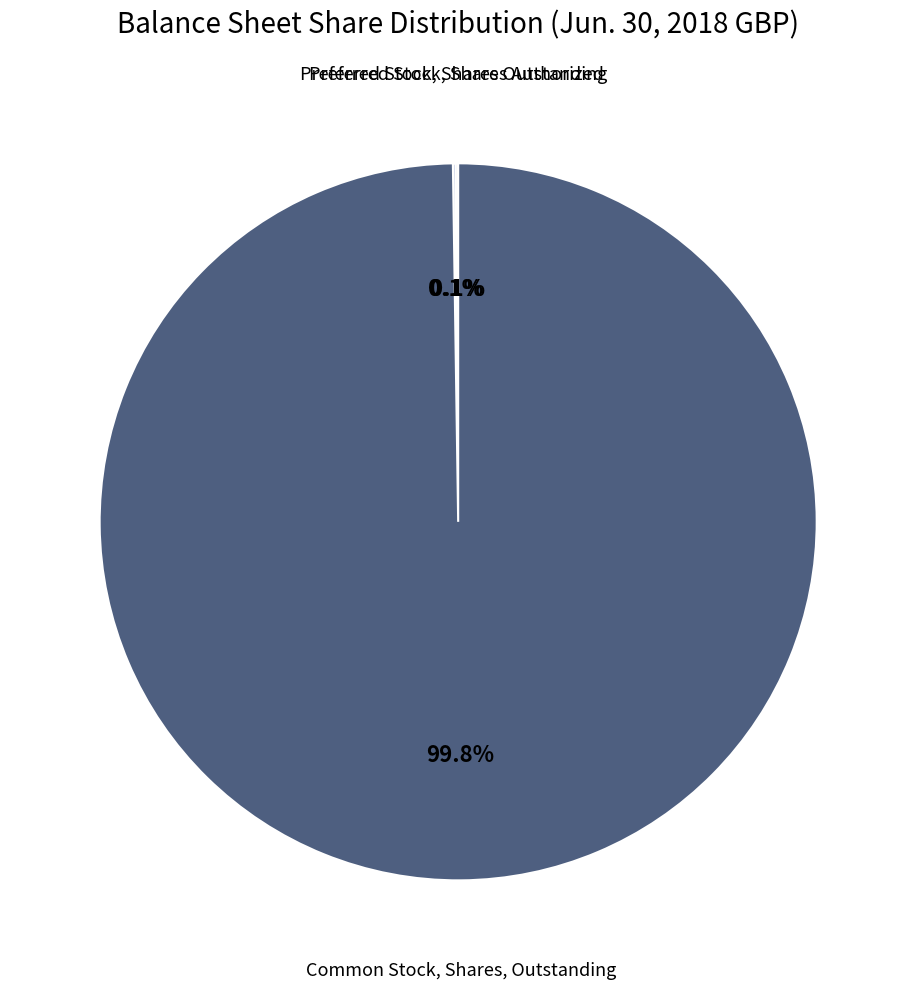

Which category has the biggest portion of the pie?

Common Stock, Shares, Outstanding